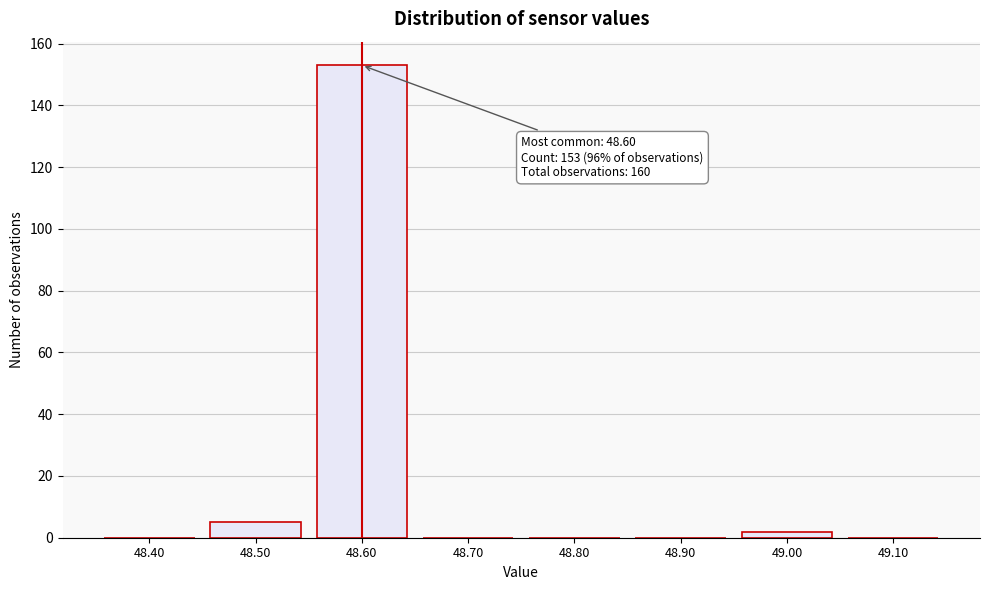

Reading left to right, list all the values displayed in this chart.

48.40=0	48.50=5	48.60=153	48.70=0	48.80=0	48.90=0	49.00=2	49.10=0